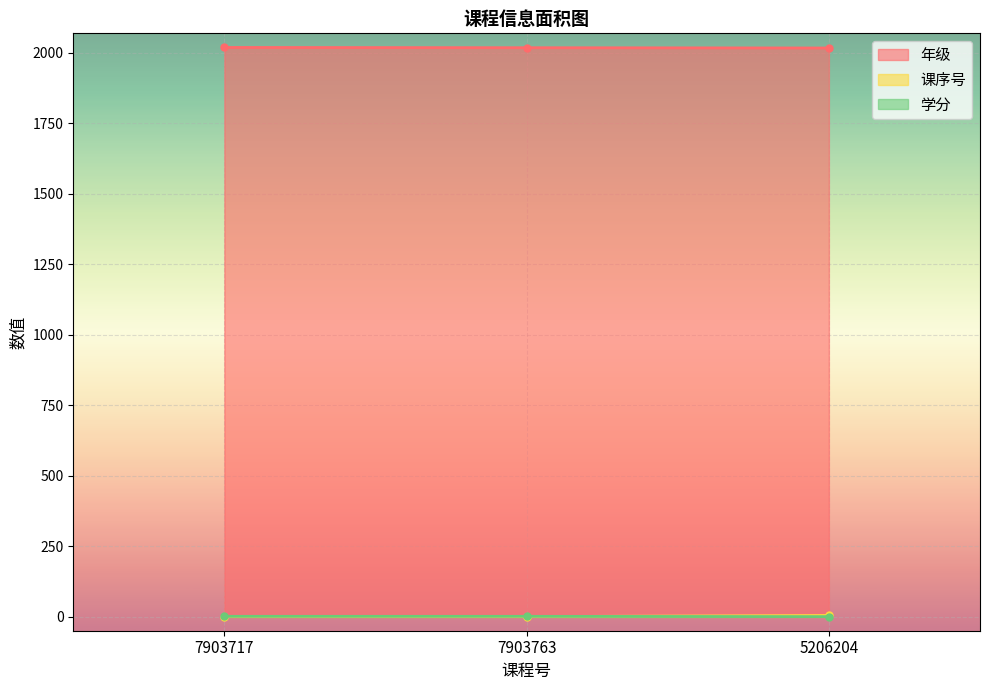

What is the difference between the 课序号 values at 5206204 and 7903763?

4